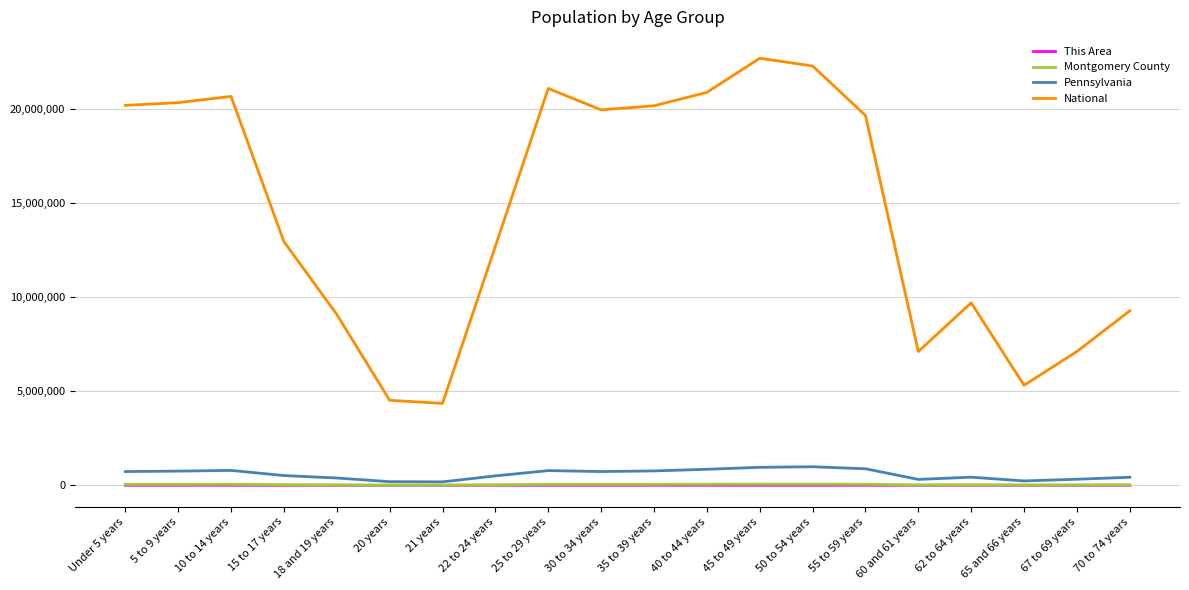

True or false: National and This Area intersect in this chart.

False